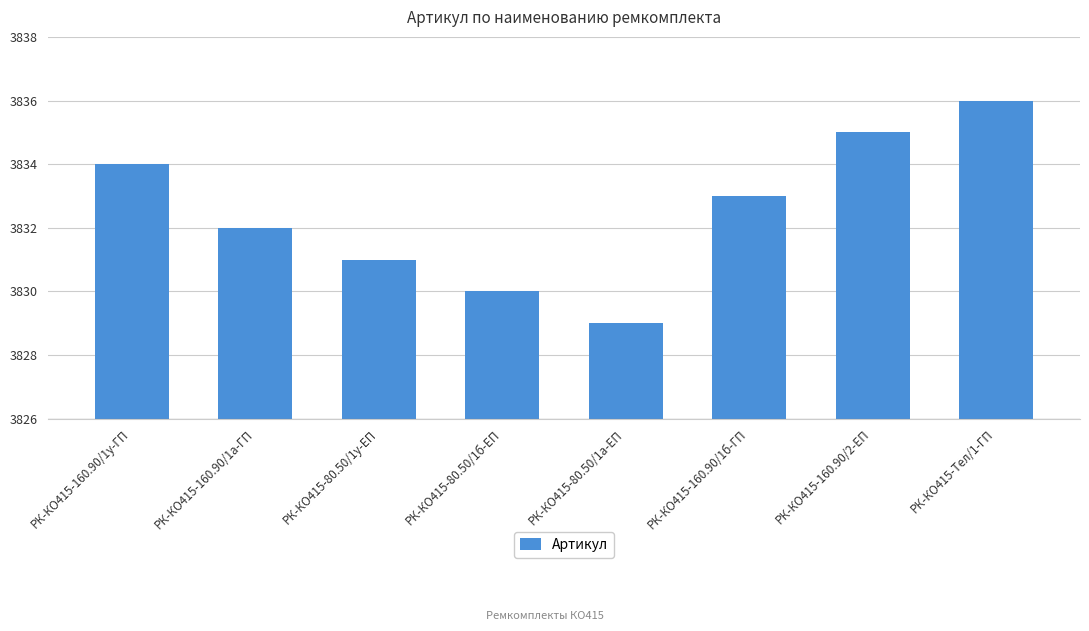

Rank the categories by value from lowest to highest.

РК-КО415-80.50/1а-ЕП, РК-КО415-80.50/1б-ЕП, РК-КО415-80.50/1у-ЕП, РК-КО415-160.90/1а-ГП, РК-КО415-160.90/1б-ГП, РК-КО415-160.90/1у-ГП, РК-КО415-160.90/2-ЕП, РК-КО415-Тел/1-ГП